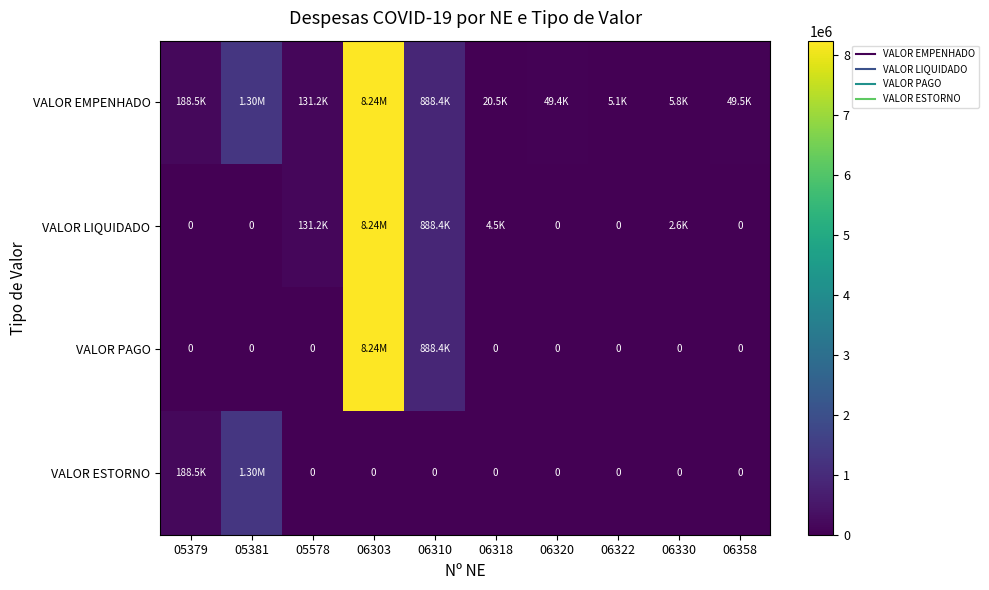

At how many categories does at least one series exceed 3532997?

1